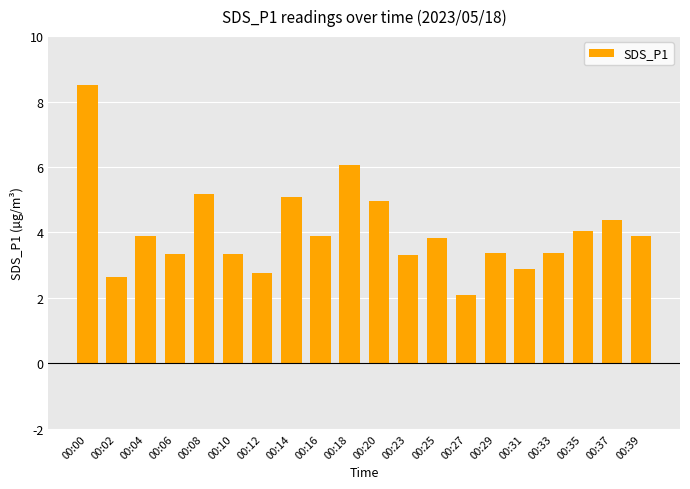

Between 00:39 and 00:00, which is larger?

00:00